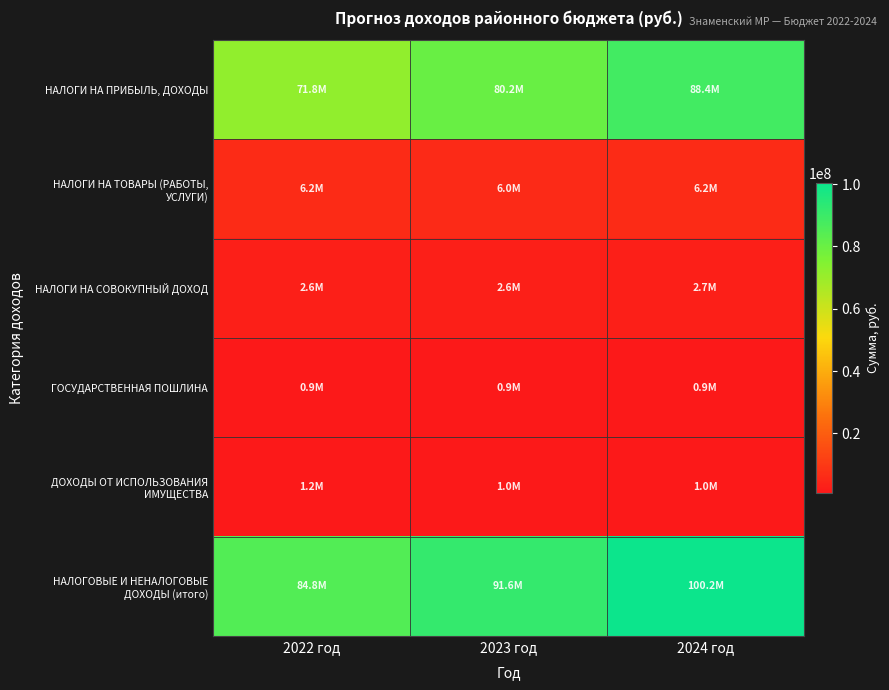

What is the greatest value displayed?

100178560